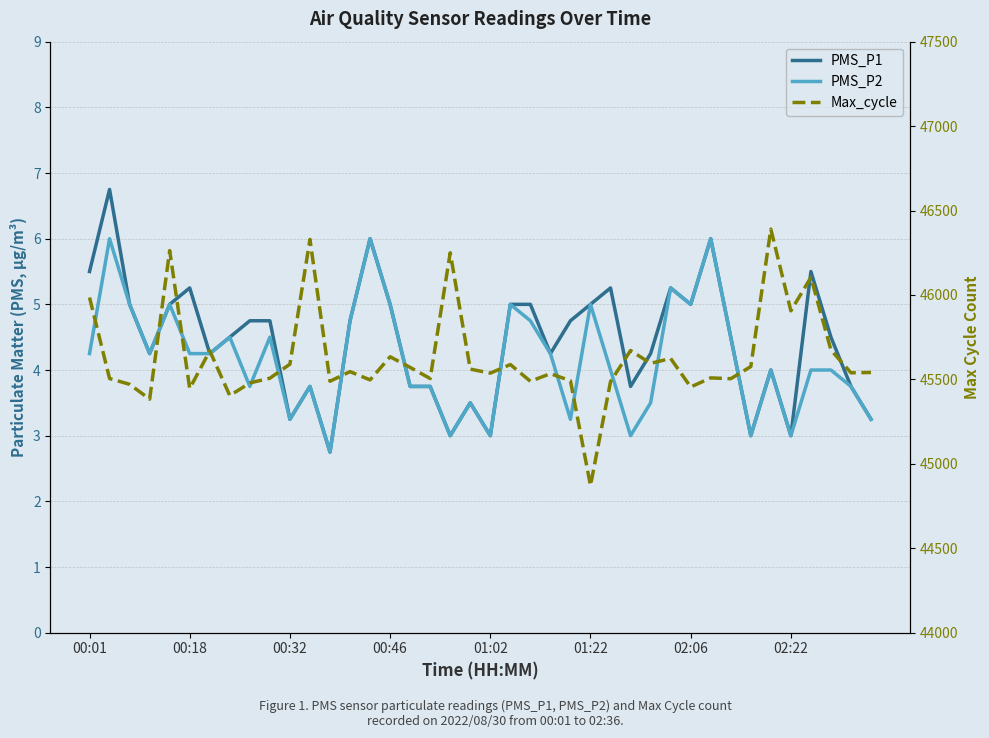

What is the difference between the Max_cycle values at 13 and 21?

42.0